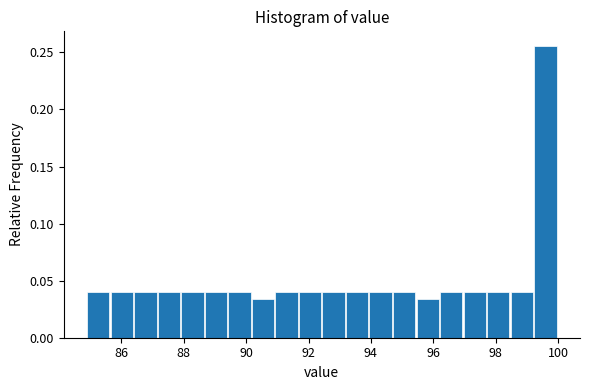

Around what value on the x-axis is the tallest bar? Give the approximate position of its centre, as read against the axis.

99.6